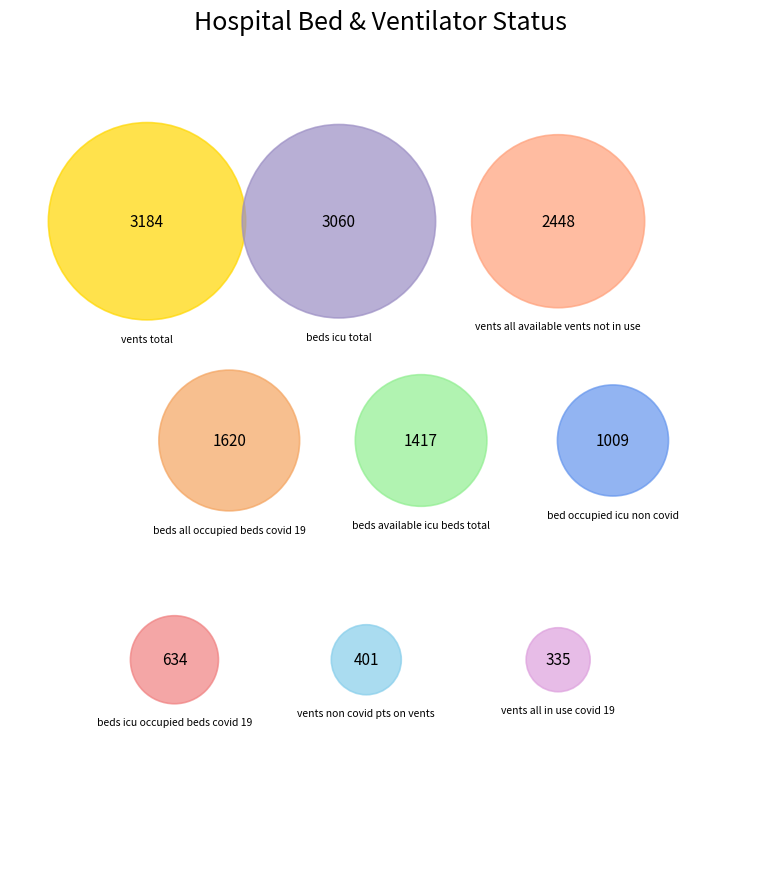

To the nearest percent, what is the difference between the vents_total and vents_all_in_use_covid_19 slice percentages?

20%